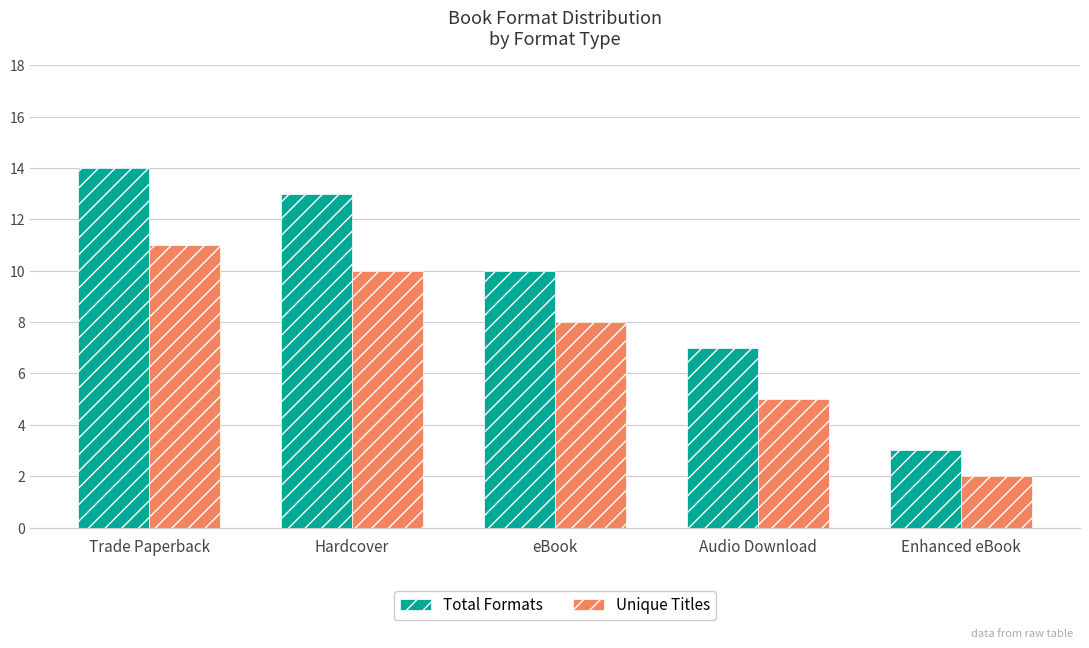

The Unique Titles series shows 15 at Hardcover. True or false?

False